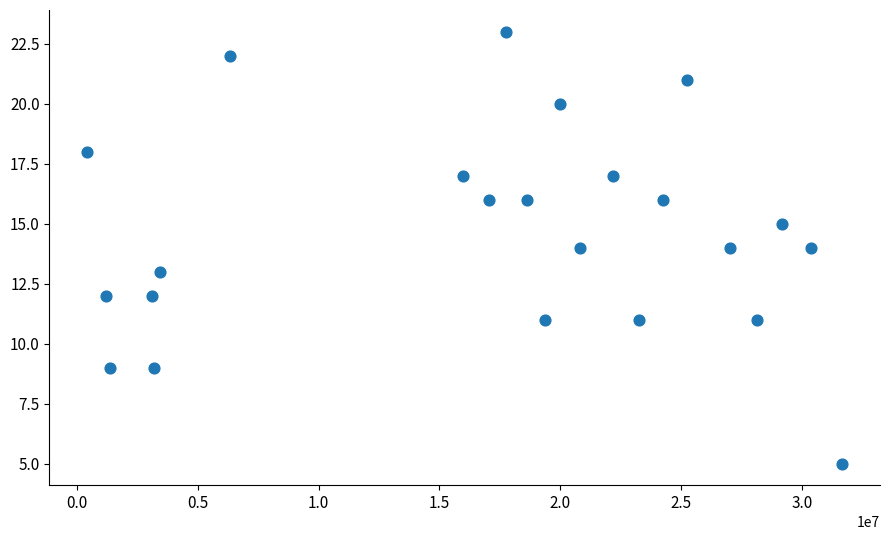

What is the range of Y values (max minus min)?

18